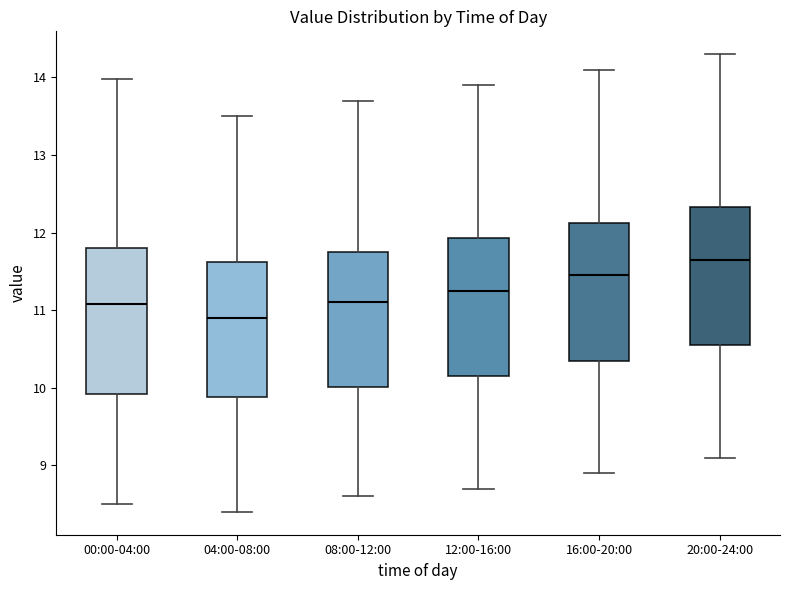

Where does the median line of the box for 04:00-08:00 sit on the y-axis? The values are not printed on the chart, so give them approximately, as read against the axis.

10.9